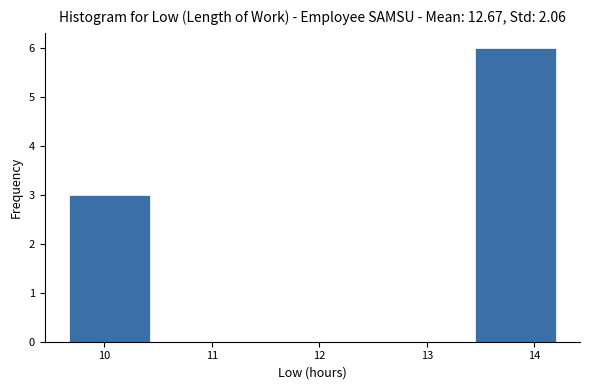

Reading left to right, transcribe this chart: for each bar, give the range it covers on the x-axis and its height. Neither the bar edges nor the heights are printed on the chart, so give them approximately, as read against the axes.

9.7 to 10.4: 3
10.4 to 11.2: 0
11.2 to 11.9: 0
11.9 to 12.7: 0
12.7 to 13.4: 0
13.4 to 14.2: 6